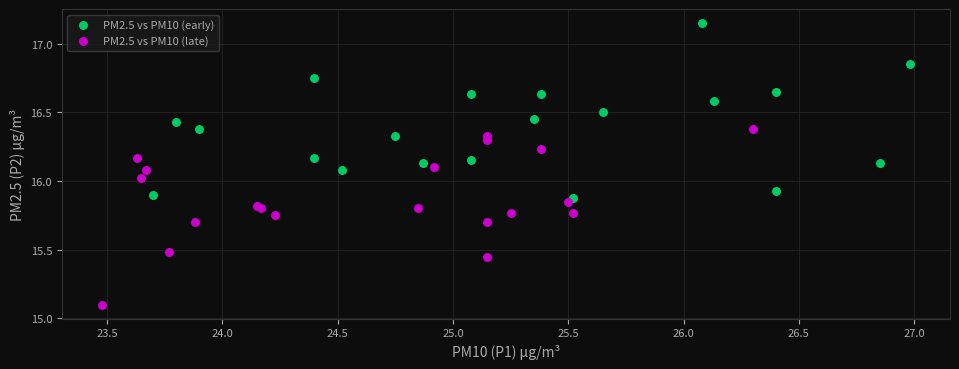

Which series reaches the maximum Y coordinate?

PM2.5 vs PM10 (early)